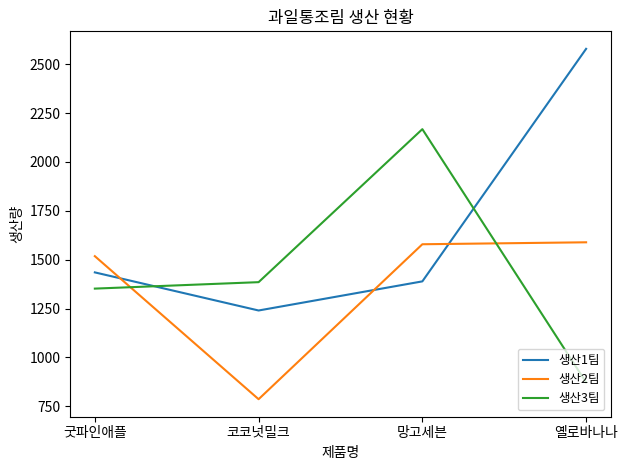

How many intersections are there between 생산1팀 and 생산2팀?

3